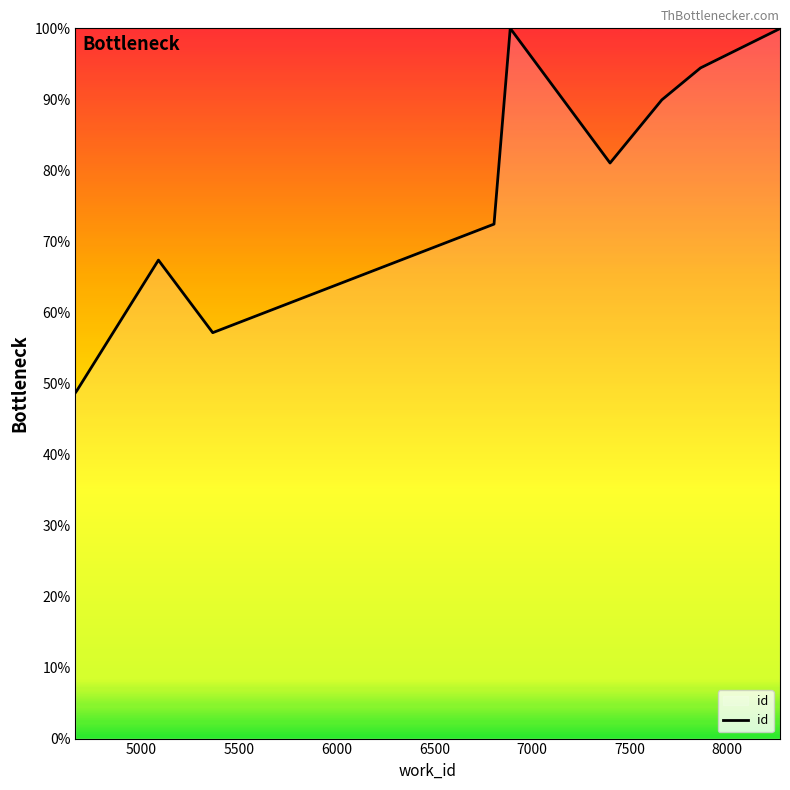

What is the greatest value displayed?

100.0